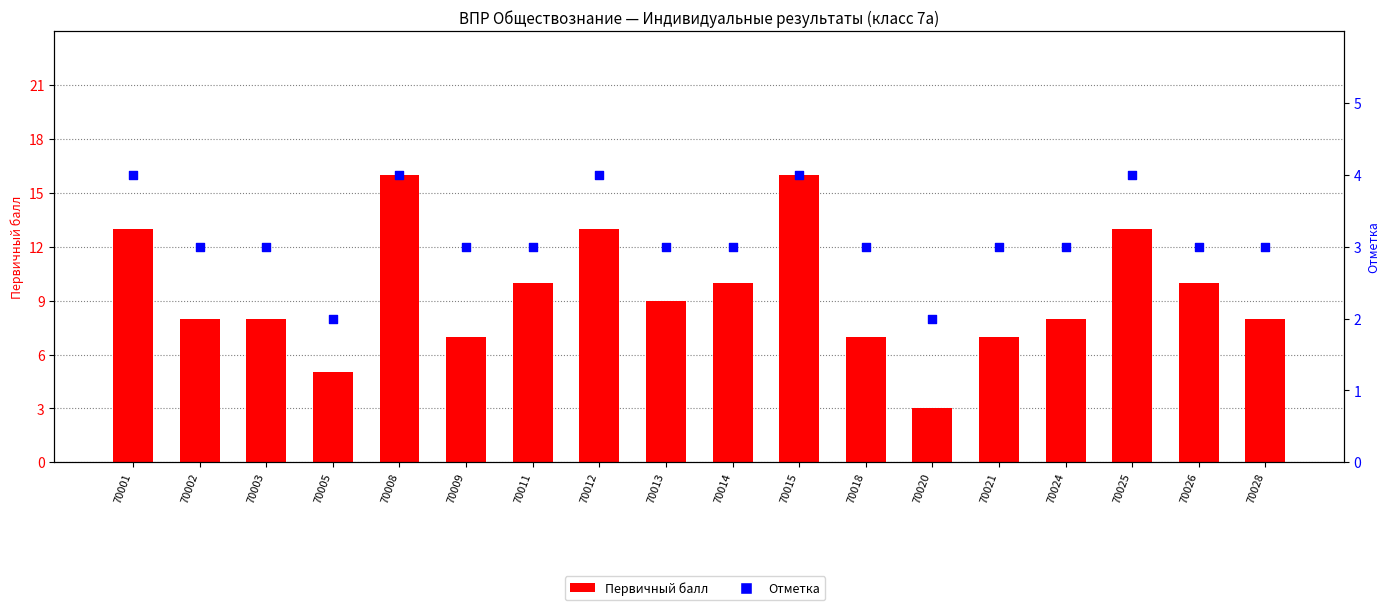

Is the value of Отметка at 70011 greater than the value of Первичный балл at 70005?

No